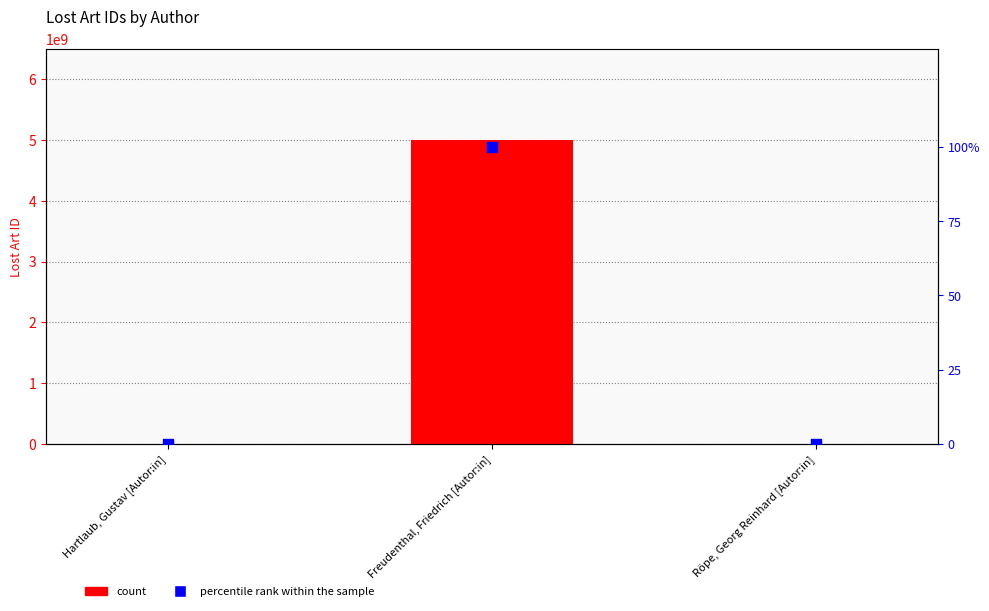

At how many categories does at least one series exceed 4620431083?

1